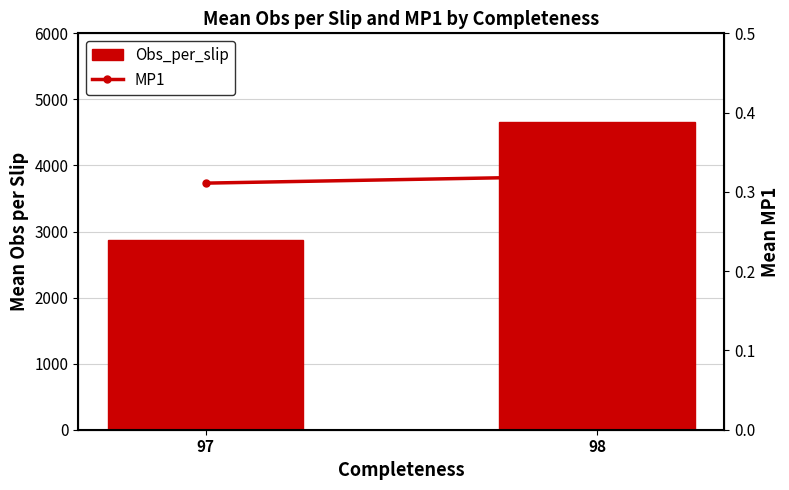

Reading right to left, extract all data points from this chart.

Obs_per_slip: 98=4654.0	97=2866.5
MP1: 98=0.3	97=0.3